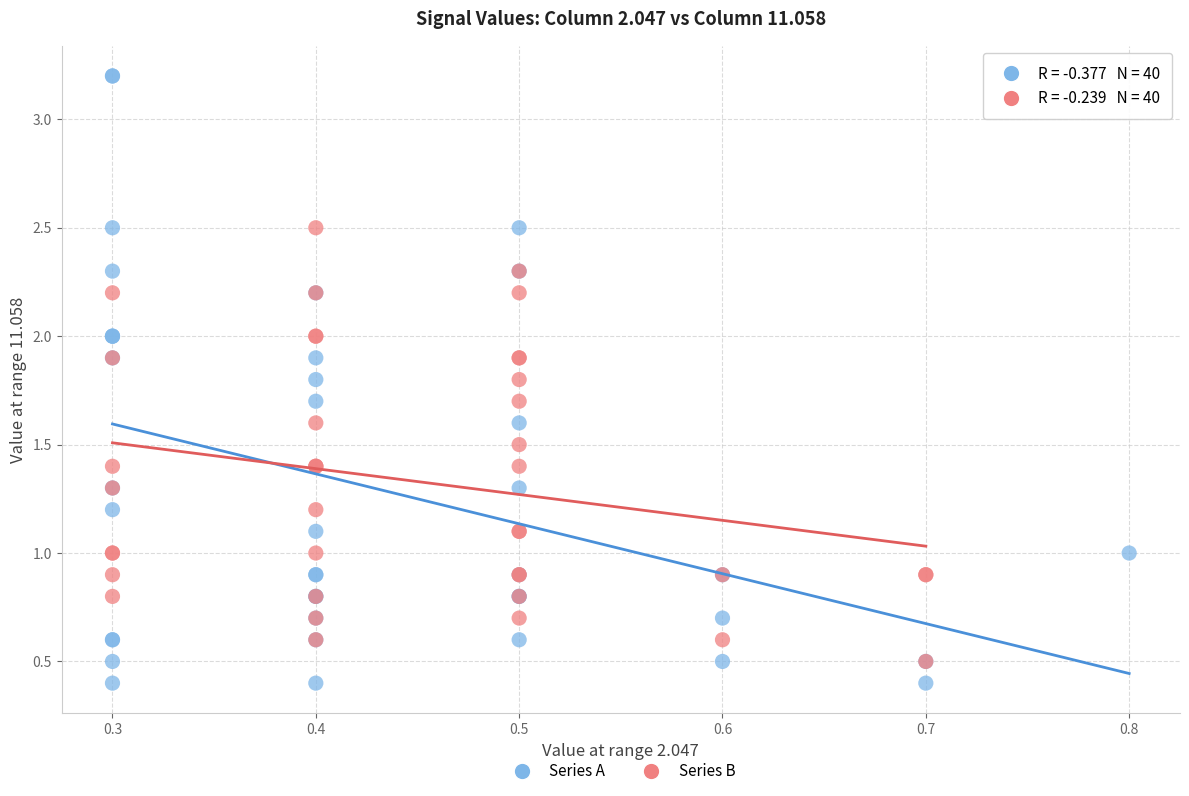

Which series contains the highest Y value?

Series A